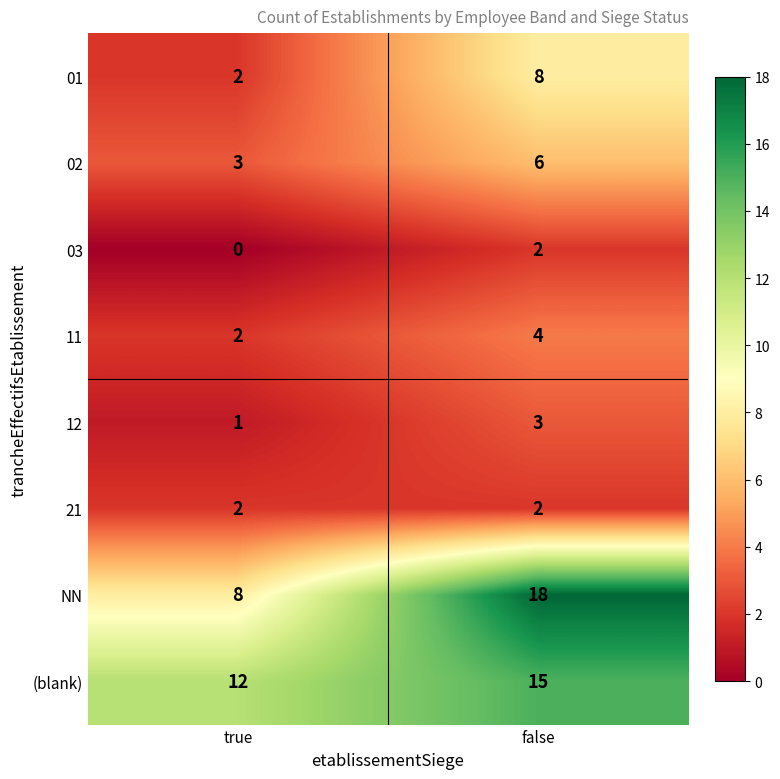

List the labels in order of 12 value, largest first.

false, true